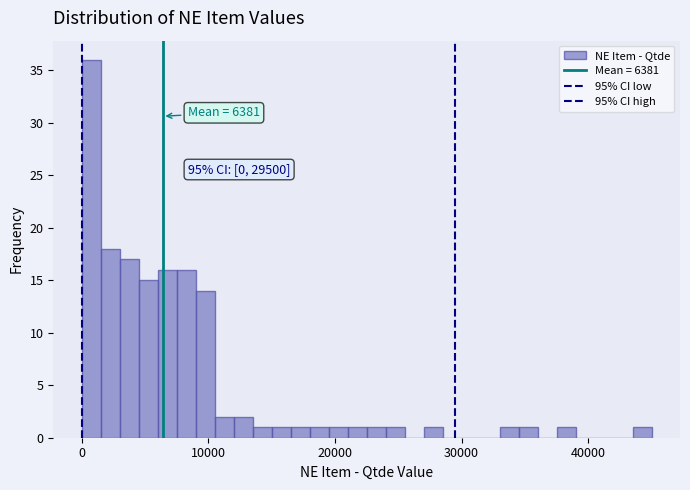

Around what value on the x-axis is the tallest bar? Give the approximate position of its centre, as read against the axis.

1000